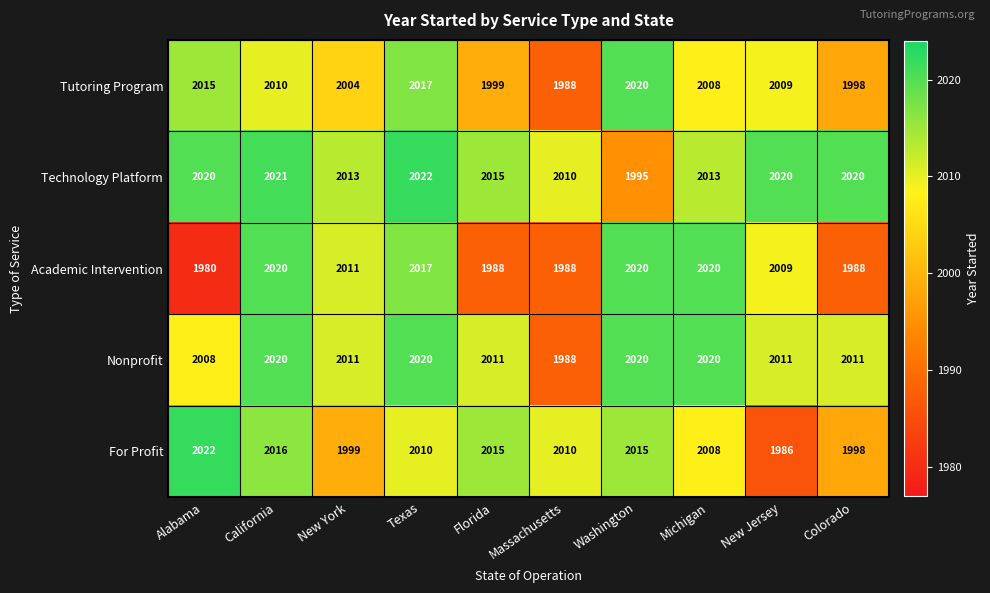

What is the difference between the maximum and second lowest values in the Technology Platform series?

12